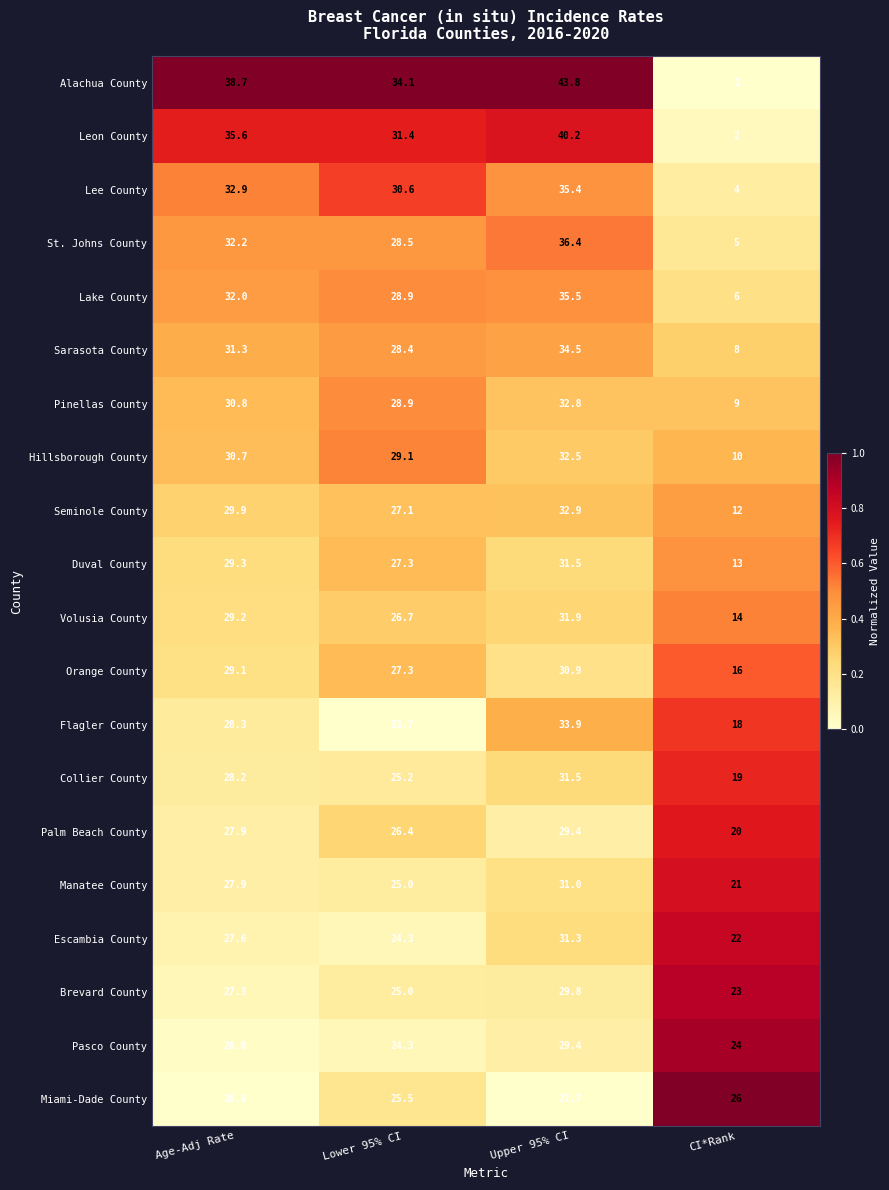

Which series has the widest spread of values?

Alachua County